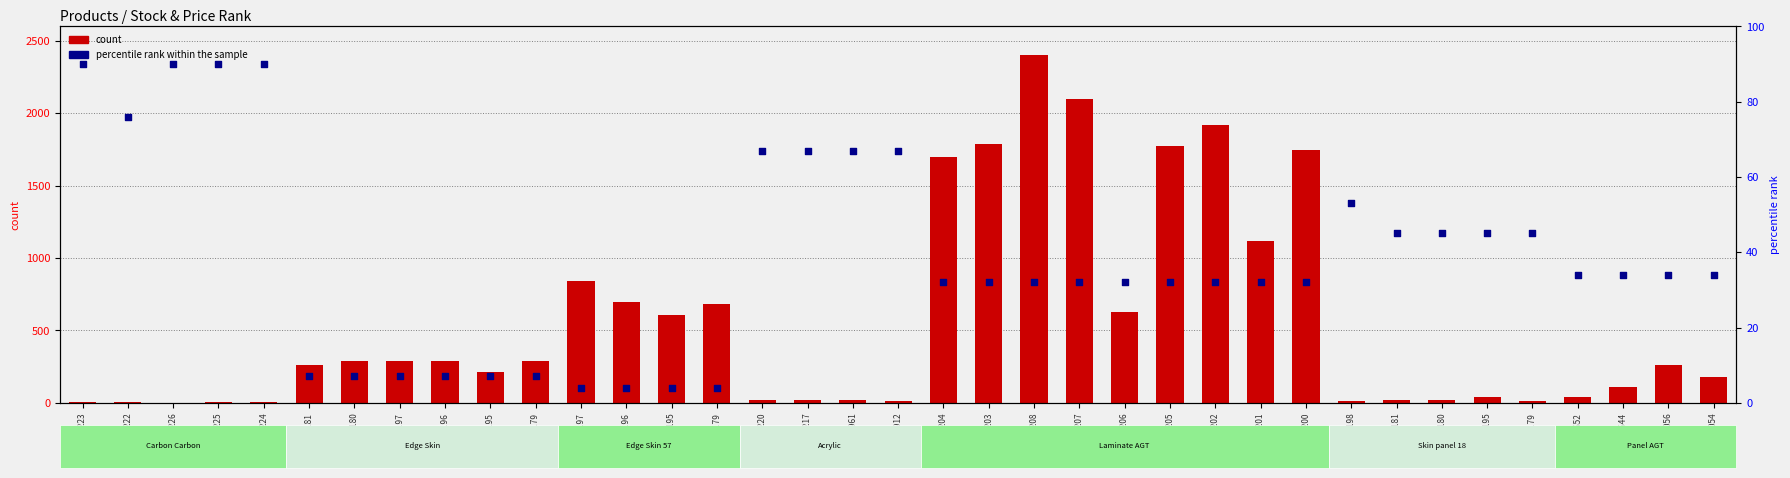

At how many categories does at least one series exceed 288?

17